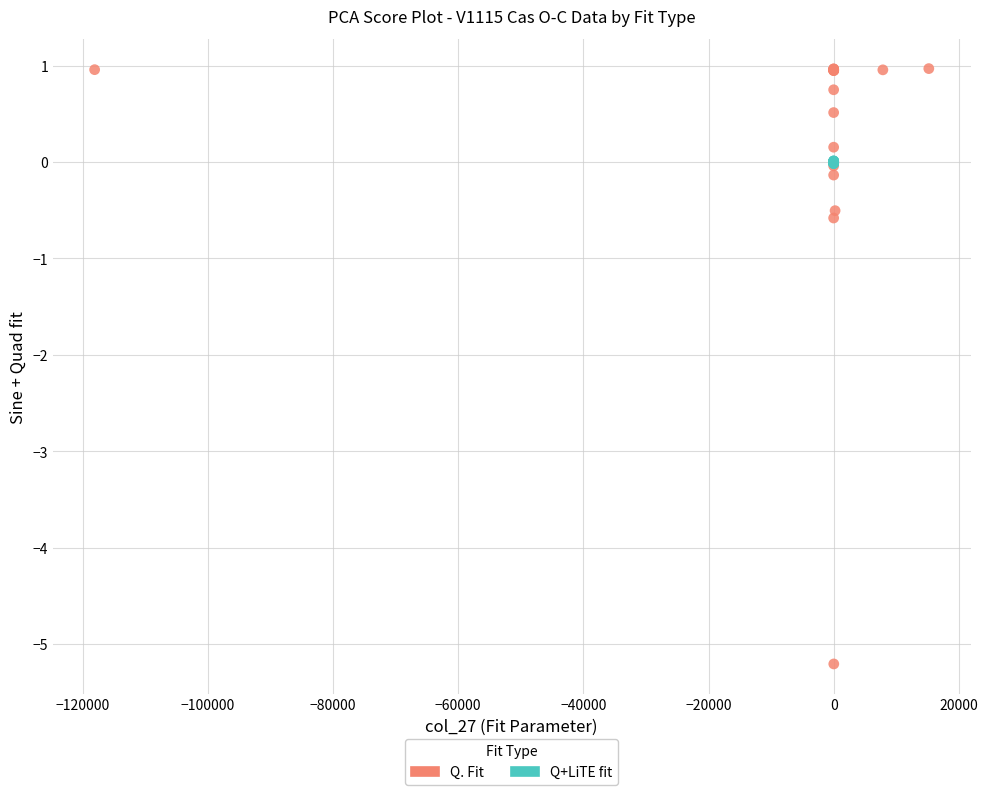

What are all the series names shown in the legend?

Q. Fit, Q+LiTE fit